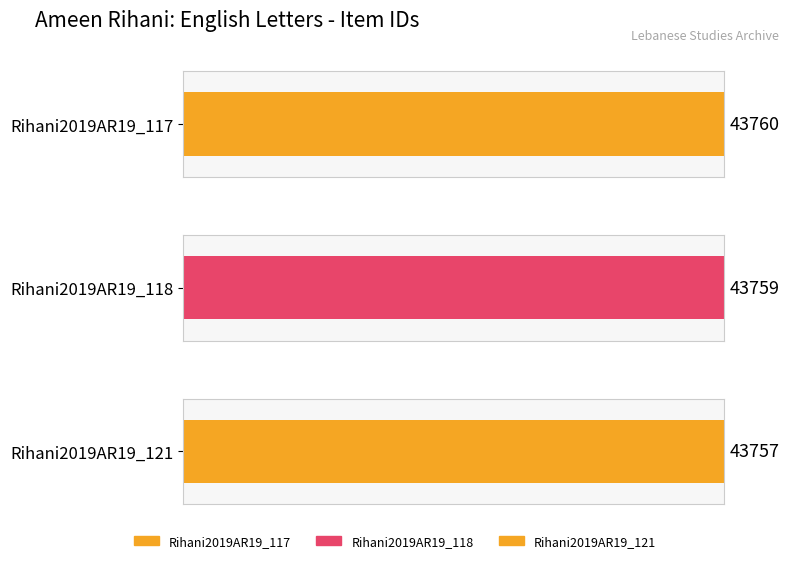

List the labels in order of value, smallest first.

Rihani2019AR19_121, Rihani2019AR19_118, Rihani2019AR19_117